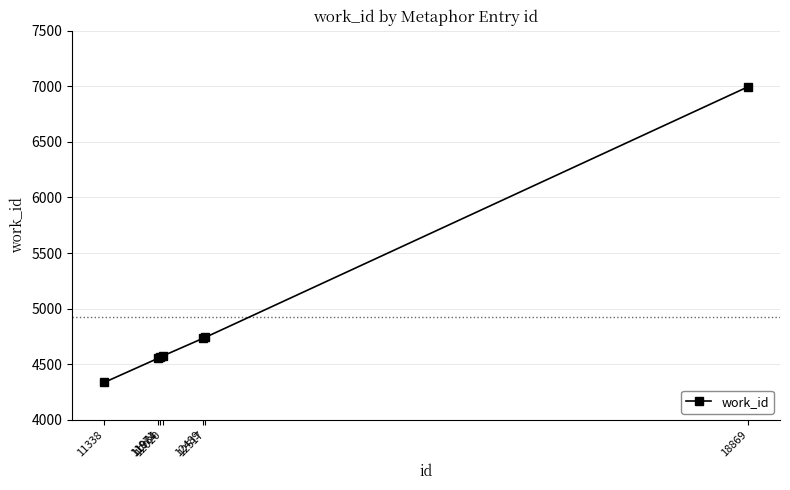

True or false: there are more than 2 points higher than both neighbors.

False